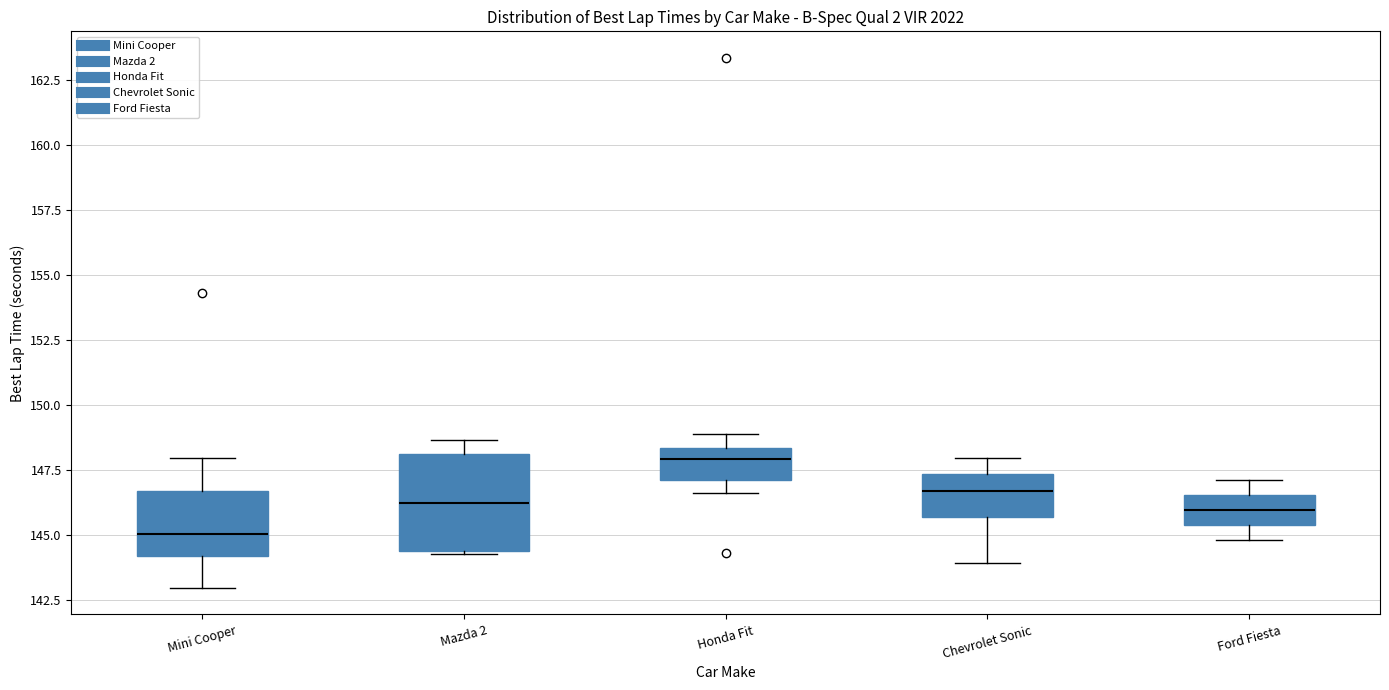

Where does the median line of the box for Mazda 2 sit on the y-axis? The values are not printed on the chart, so give them approximately, as read against the axis.

146.0